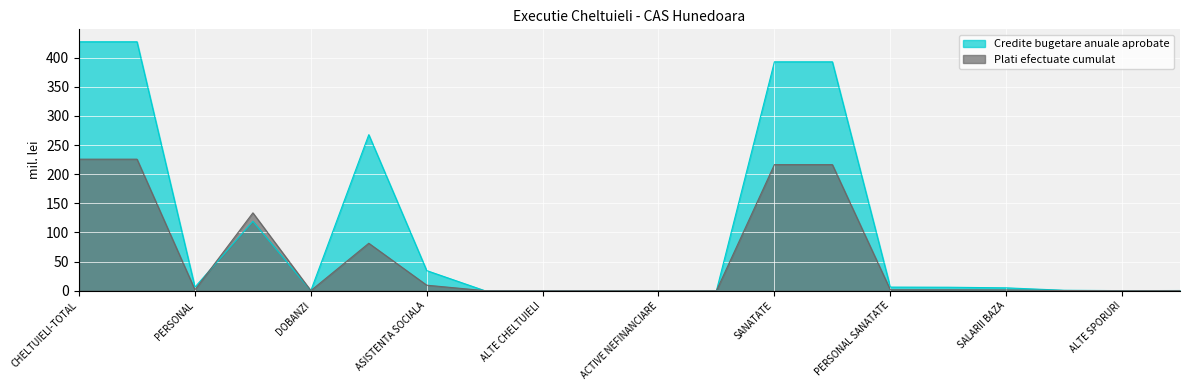

Between SALARII BANI and ASISTENTA SOCIALA, which is larger?

ASISTENTA SOCIALA